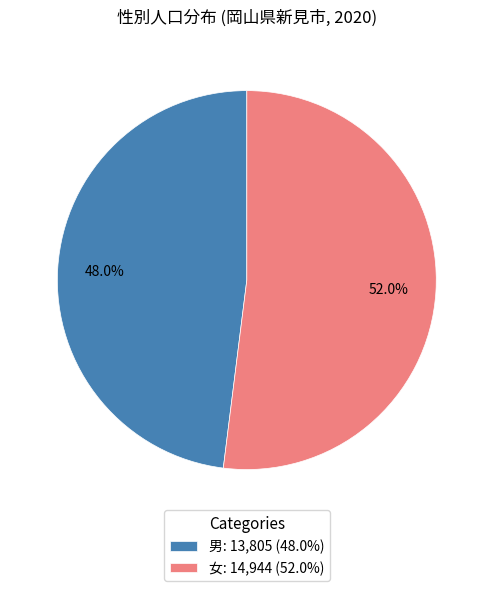

To the nearest percent, what portion does 男 represent?

48%